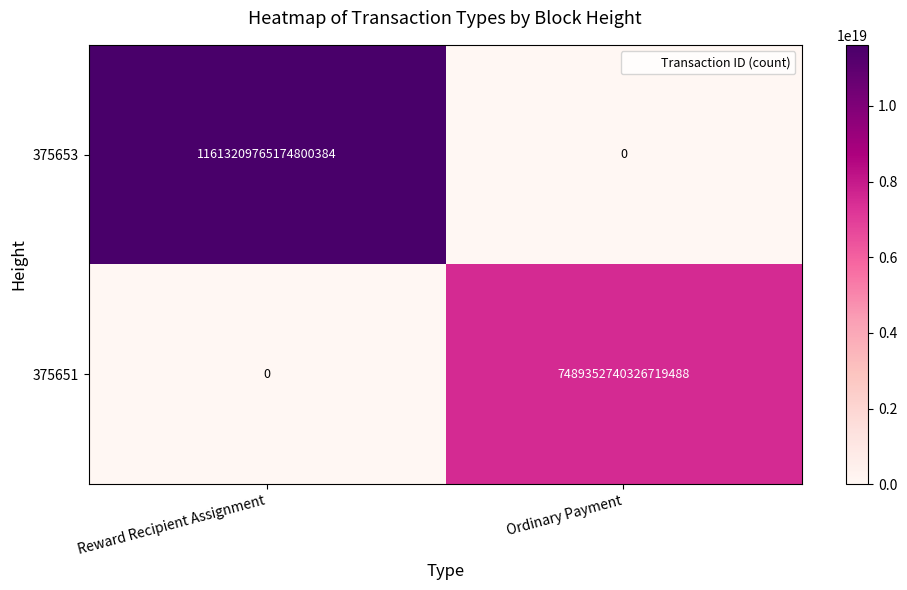

Rank the series at Reward Recipient Assignment from lowest to highest value.

375651, 375653